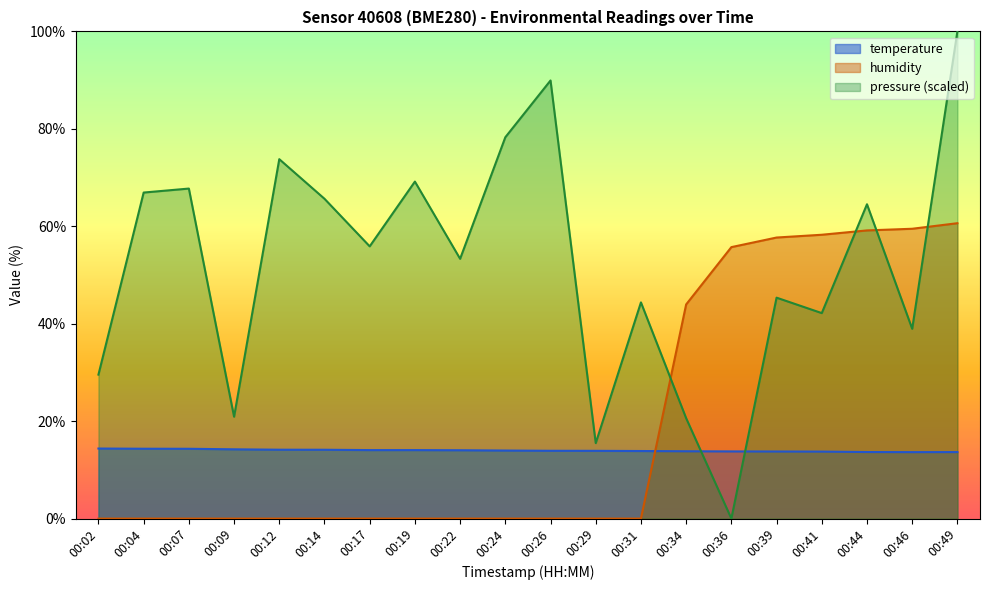

Rank the series by their maximum value, from lowest to highest.

temperature, humidity, pressure (scaled)